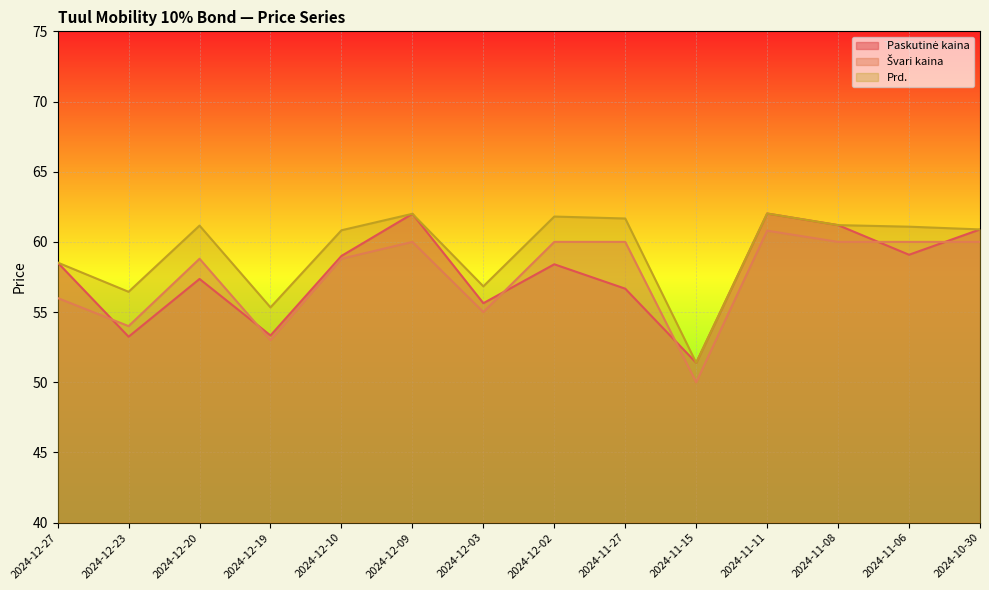

Where does the Prd. series first go above 61?

2024-12-20